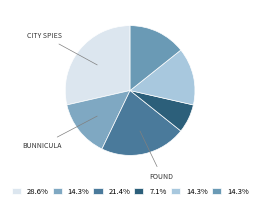

Does any single category account for the majority?

No